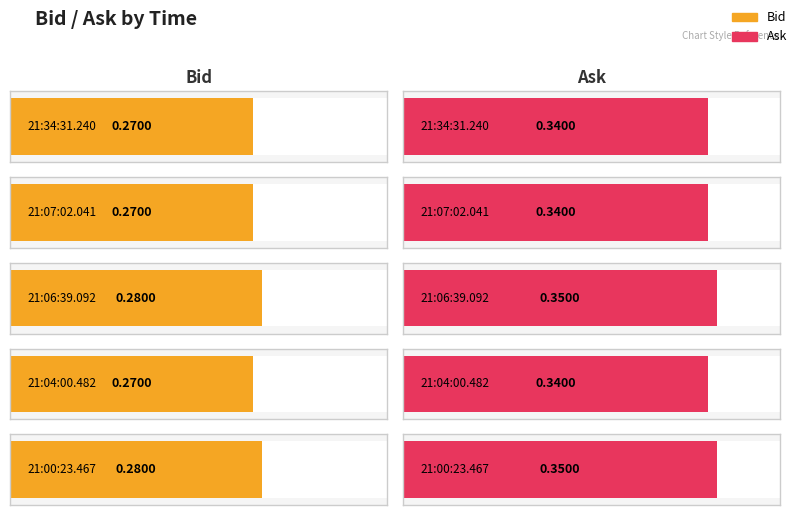

Between 21:34:31.240 and 21:04:00.482, which series saw the biggest shift?

Bid